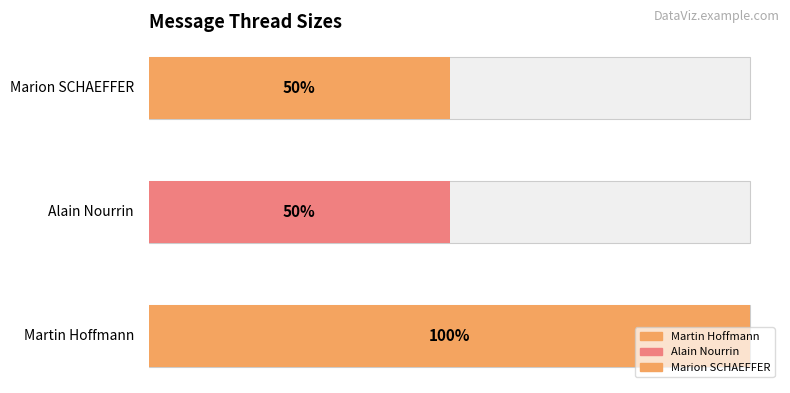

The chart shows a value of 3 at 5a9035f9c751df4f4dd1cc38. True or false?

False